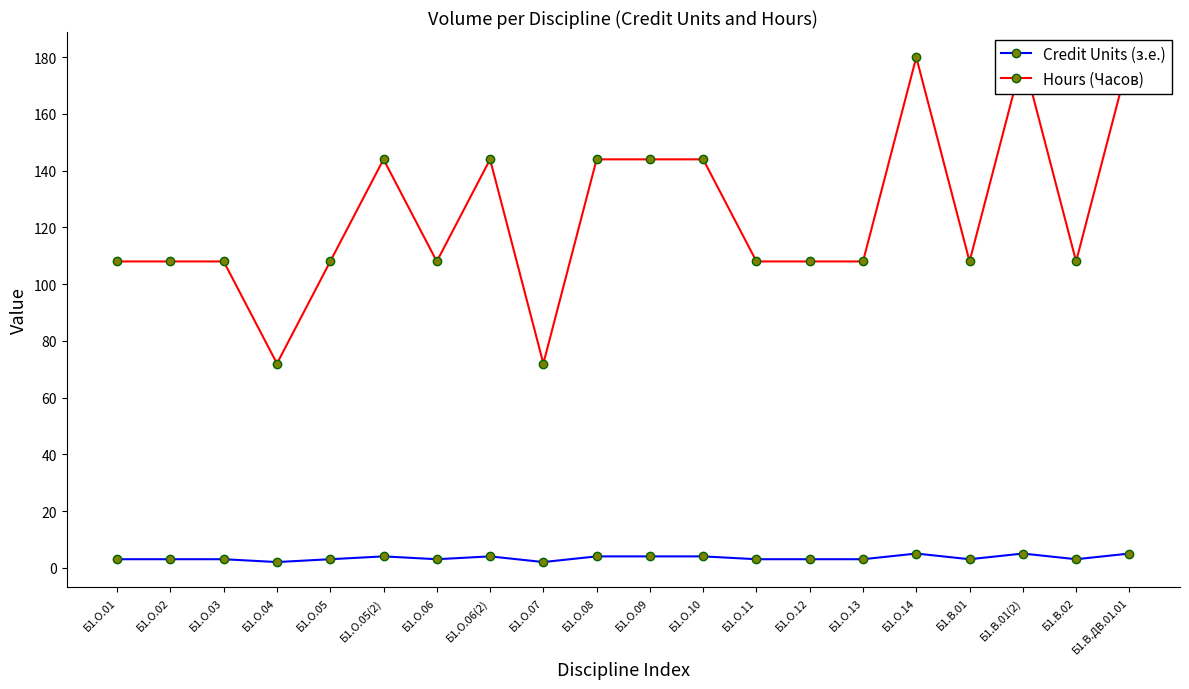

What is the label of the 20th point from the right?

Б1.О.01